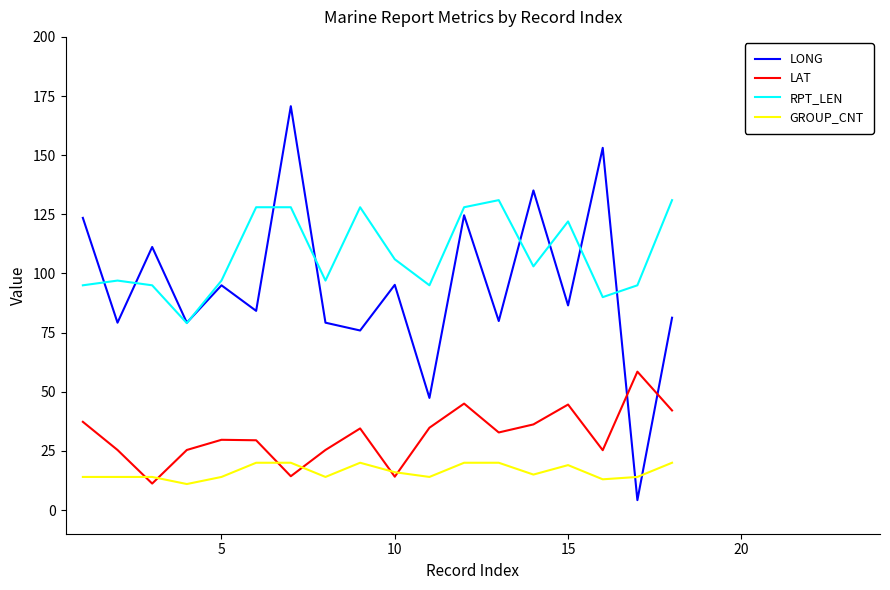

What is the maximum value for LONG?

170.7